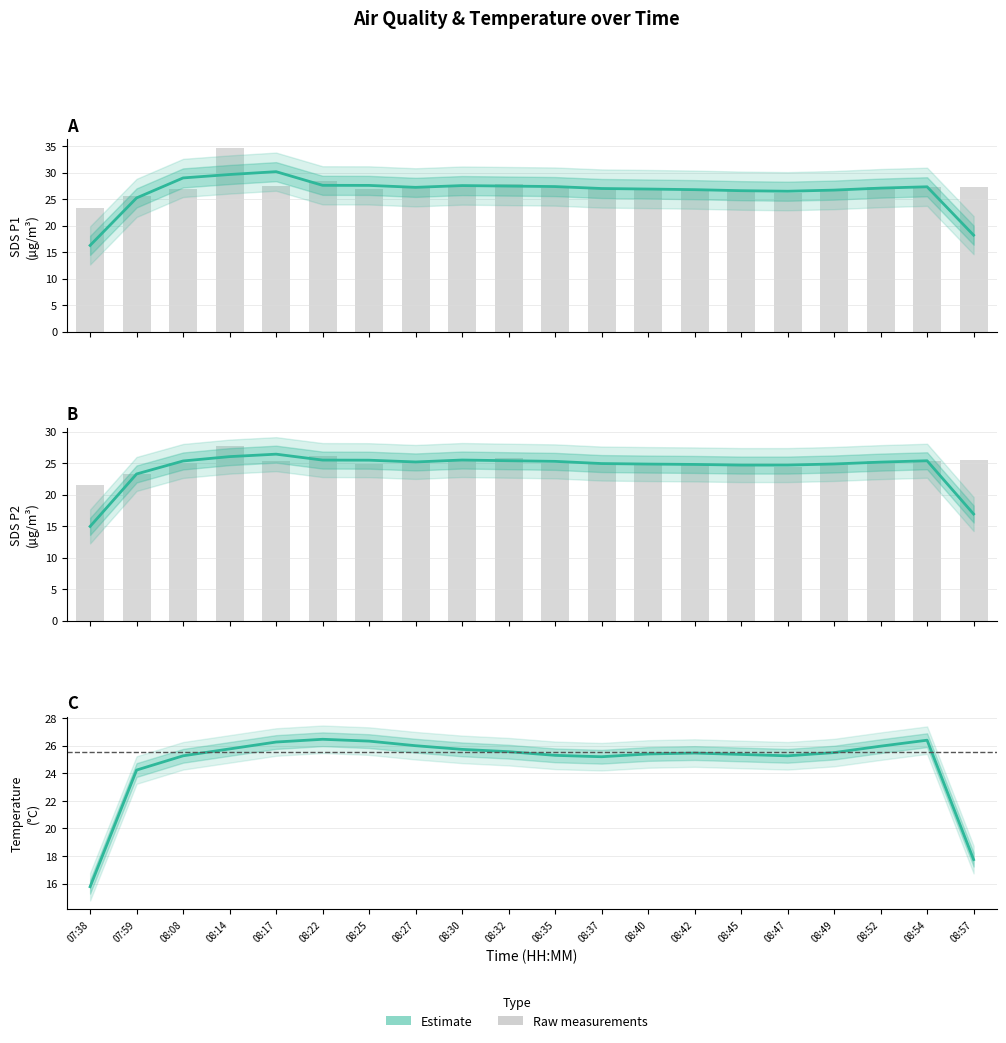

What is the total value across all series at 08:37?

129.3